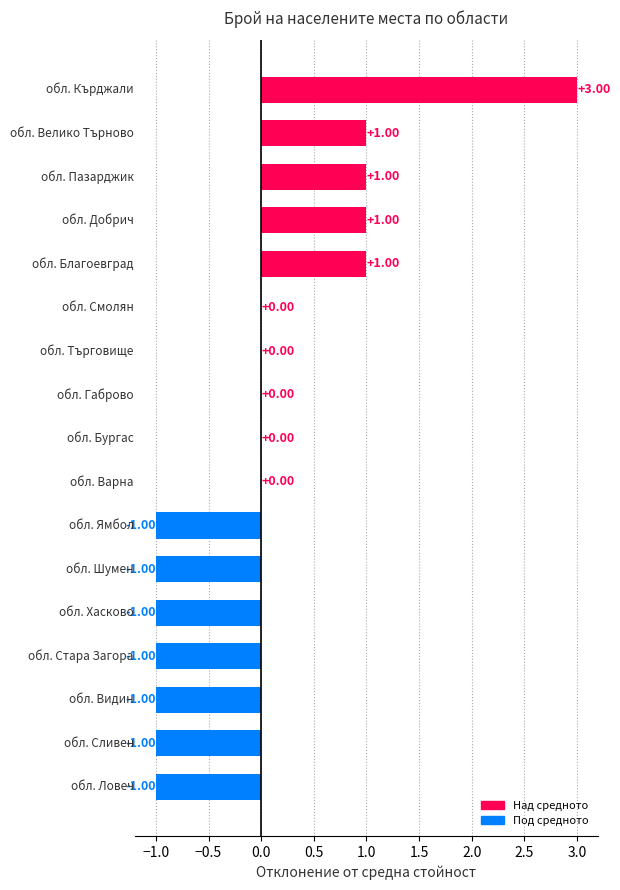

How many data points does each series have?

17